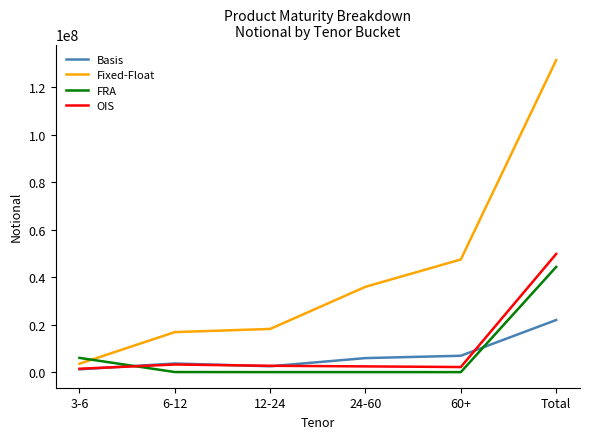

How many intersections are there between Fixed-Float and FRA?

1